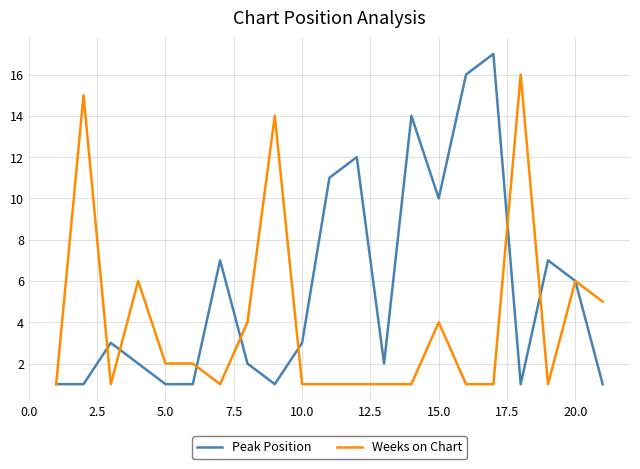

What is the greatest value displayed?

17